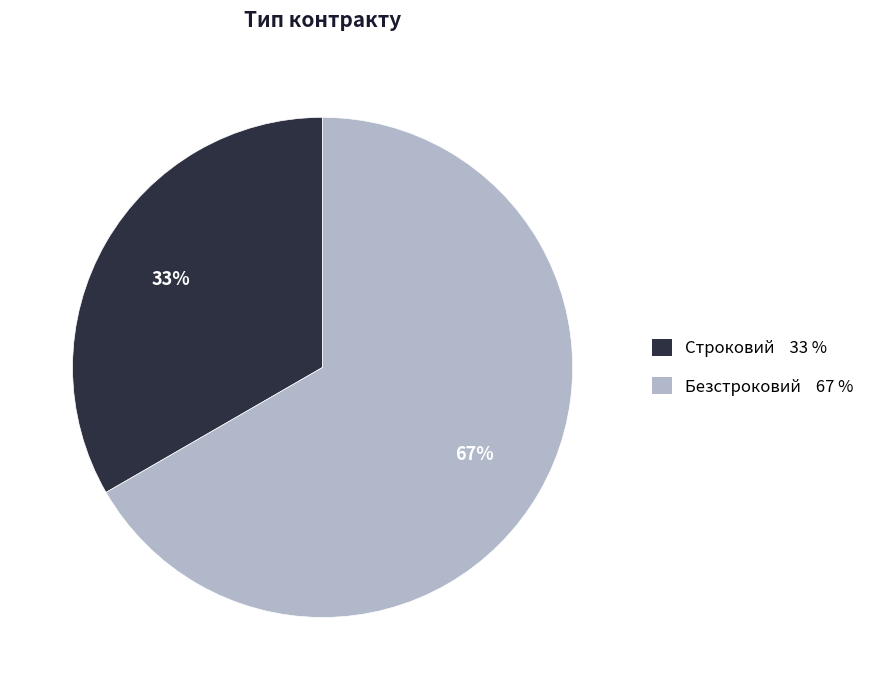

Is the sum of Безстроковий and Строковий greater than half?

Yes